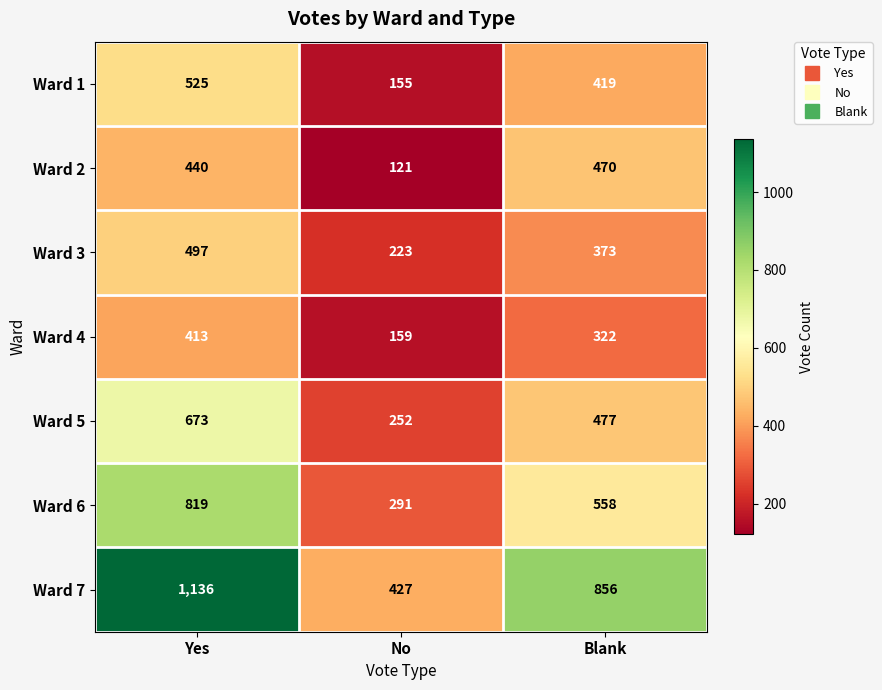

At which label is Ward 7 closest to 781?

Blank